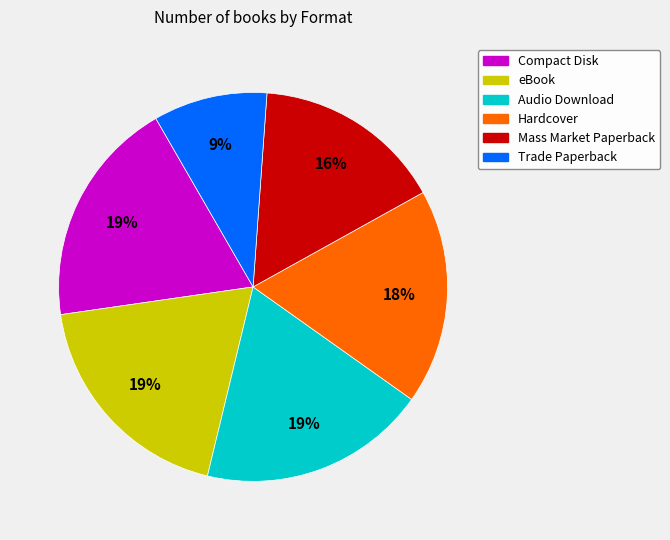

Is the sum of Mass Market Paperback and Compact Disk greater than half?

No